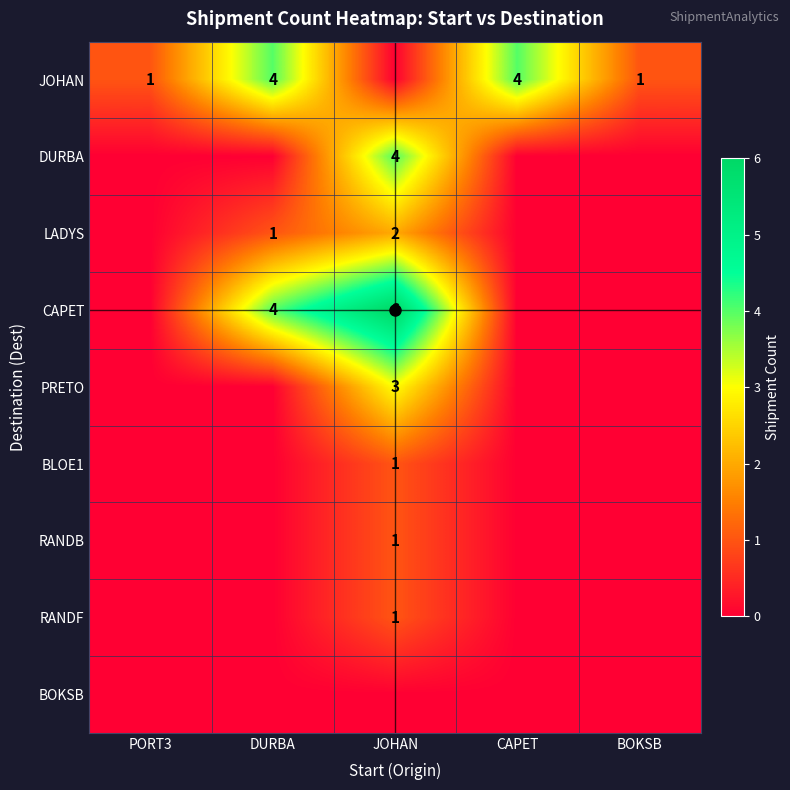

What is the maximum value shown in the chart?

6